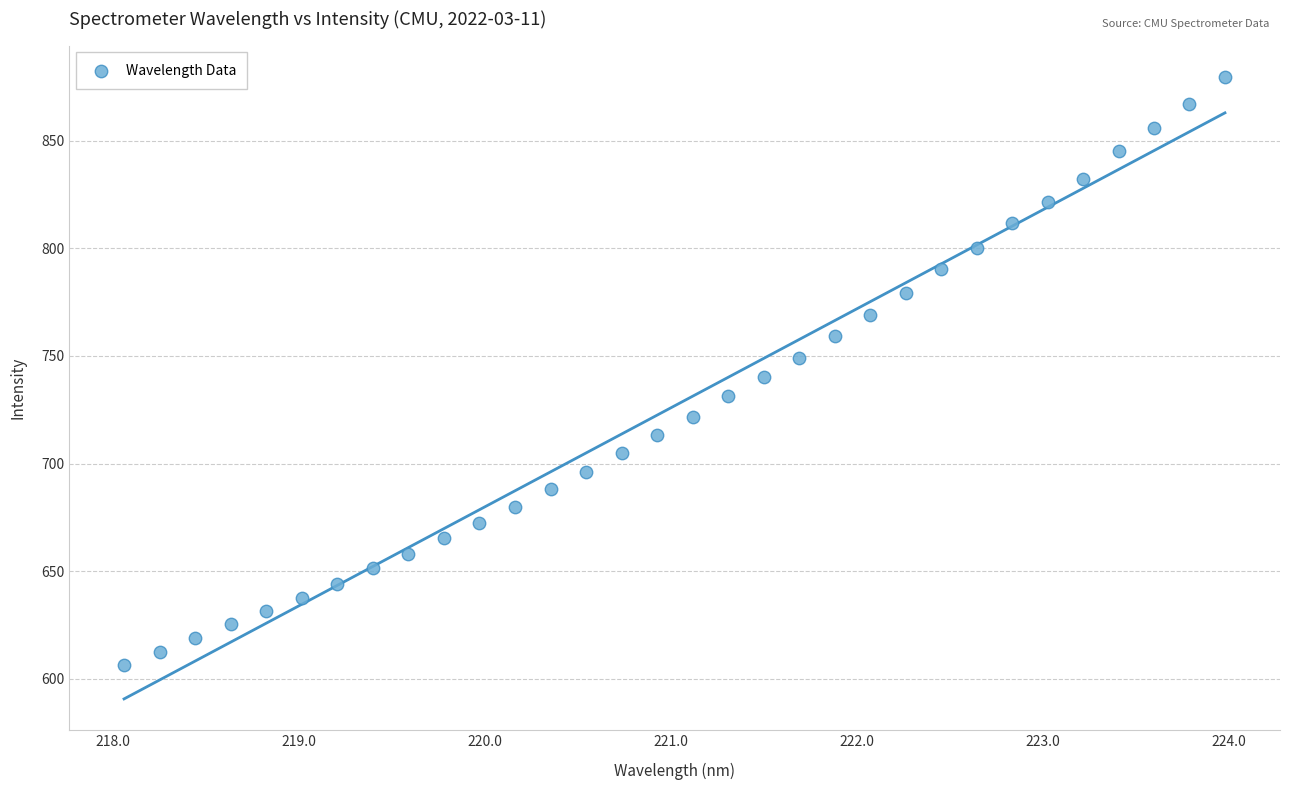

What is the range of X values (max minus min)?

5.9